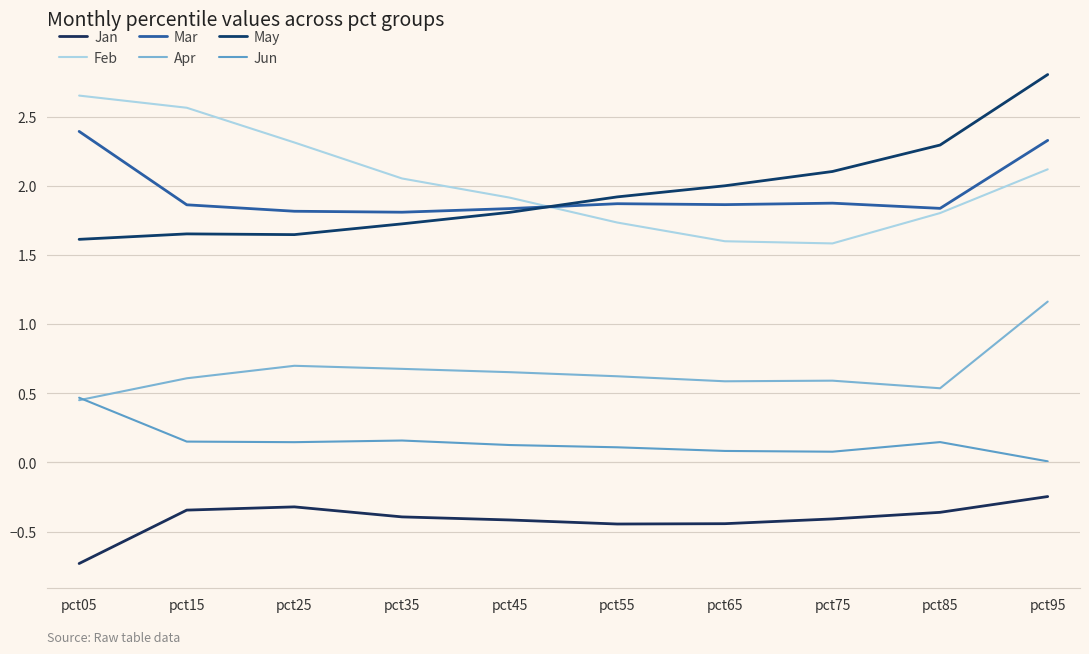

How many series are shown in this chart?

6